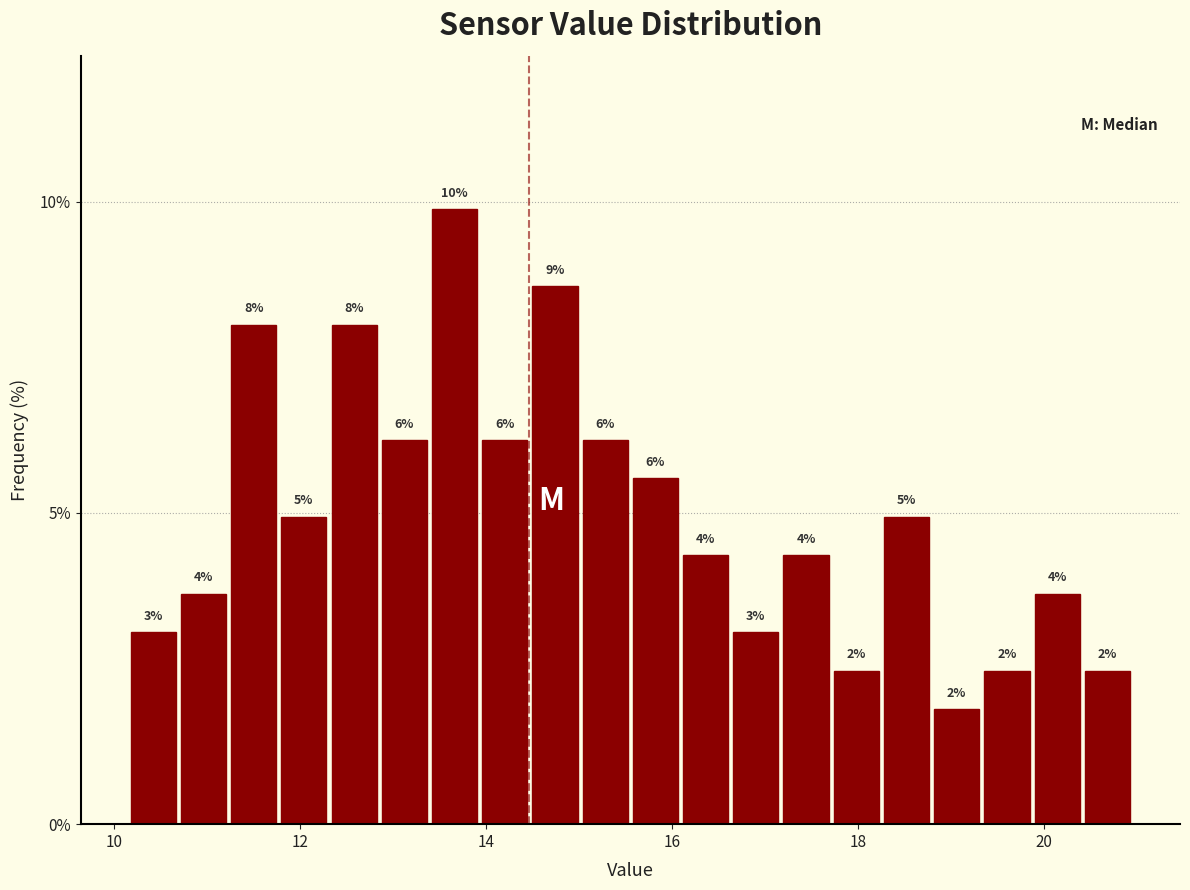

Around what value on the x-axis is the tallest bar? Give the approximate position of its centre, as read against the axis.

13.6